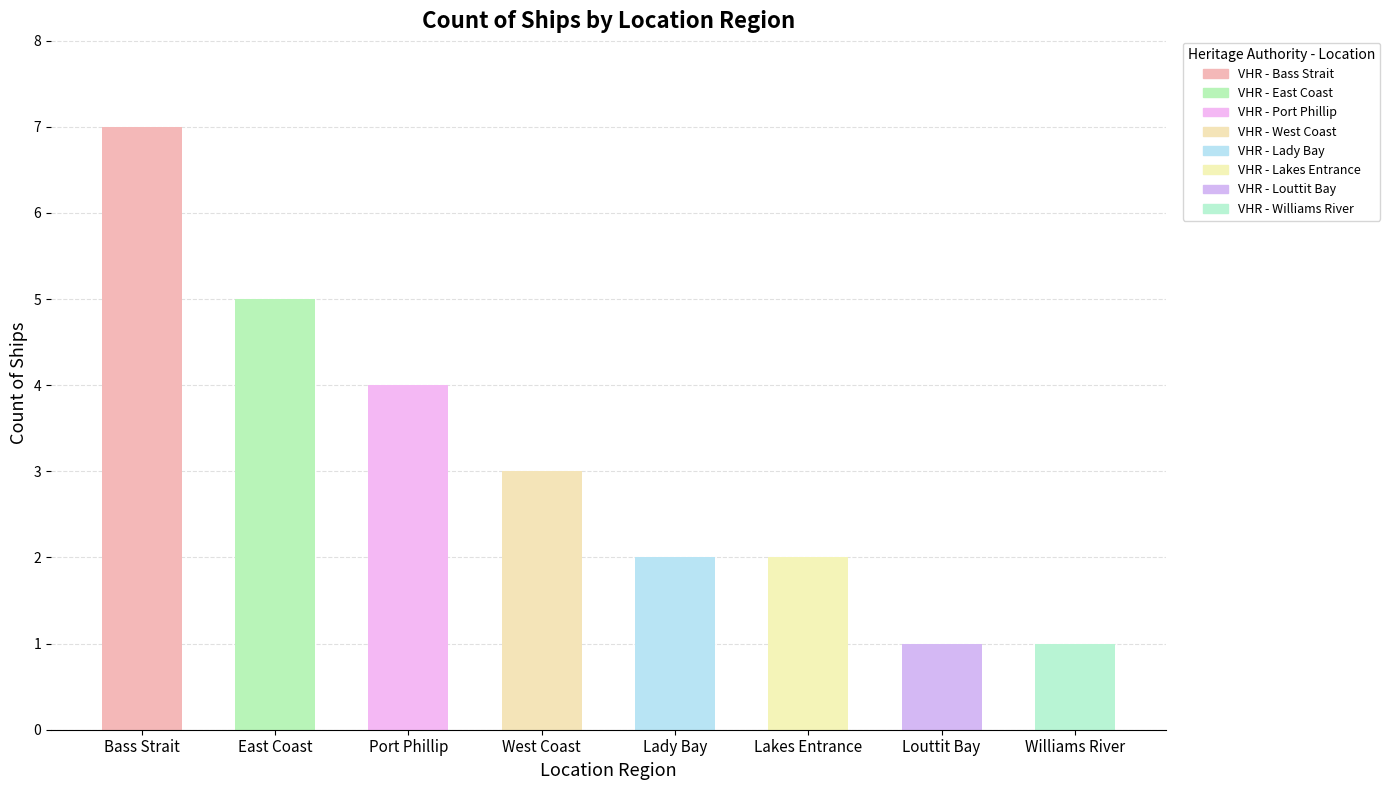

Is it true that the value at Williams River is 0?

False